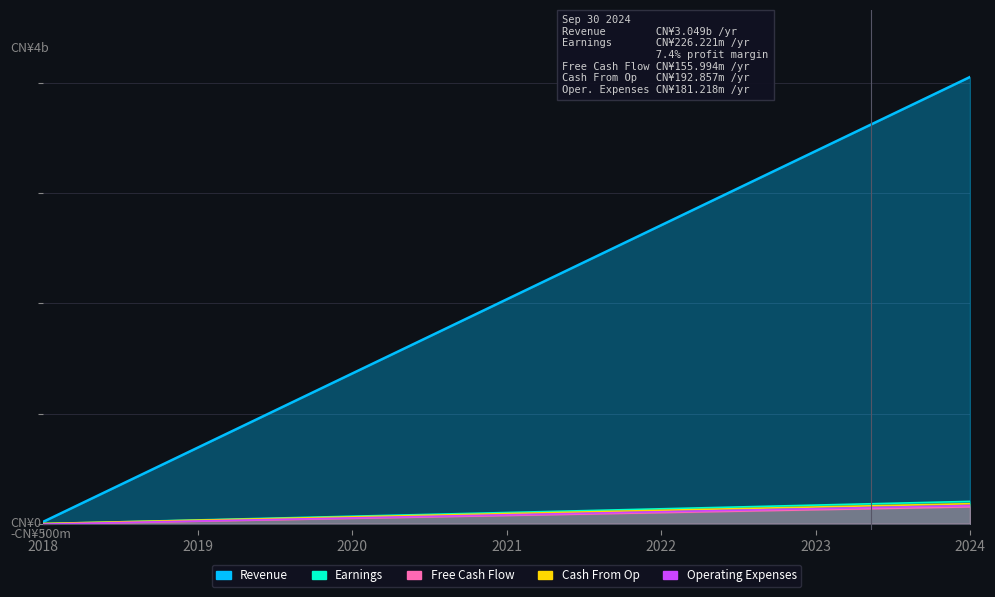

What is the minimum value for Revenue?

18.0